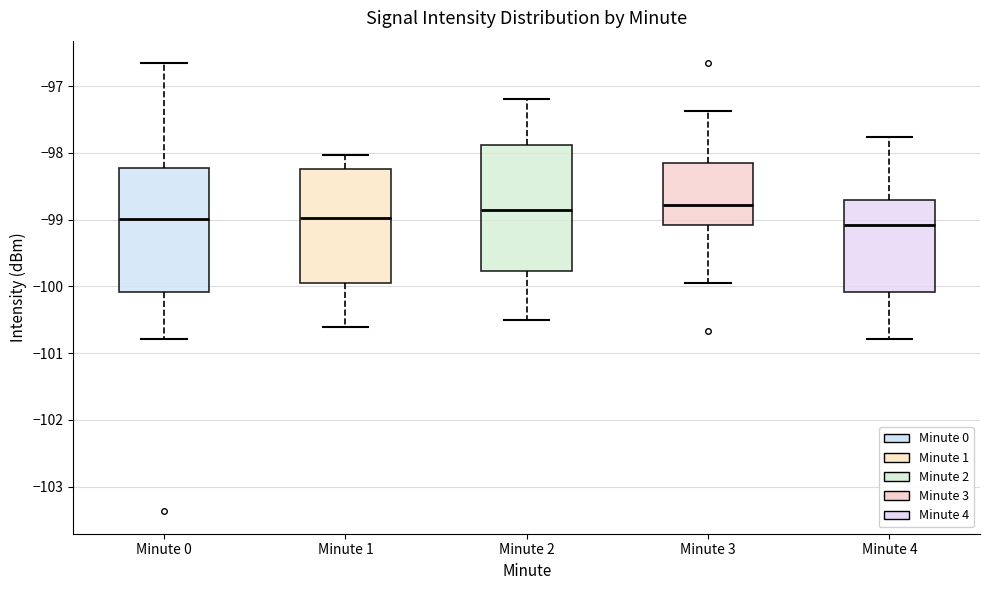

Reading left to right, transcribe this box plot: for each box, give where its median line is, the range the box spans, and where its two whiskers end, as read against the y-axis. The values are not printed on the chart, so give them approximately, as read against the axis.

Minute 0: median -99.0, box -100.1 to -98.2, whiskers -100.8 to -96.7
Minute 1: median -99.0, box -99.9 to -98.2, whiskers -100.6 to -98.0
Minute 2: median -98.8, box -99.8 to -97.9, whiskers -100.5 to -97.2
Minute 3: median -98.8, box -99.1 to -98.2, whiskers -99.9 to -97.4
Minute 4: median -99.1, box -100.1 to -98.7, whiskers -100.8 to -97.8